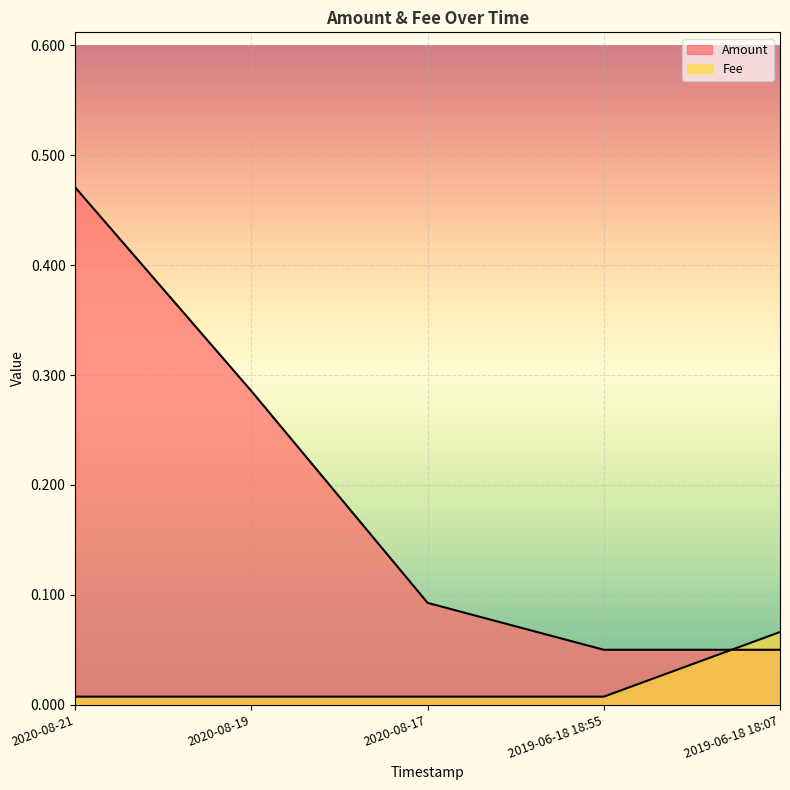

List the series in order of their peak value, lowest first.

Fee, Amount